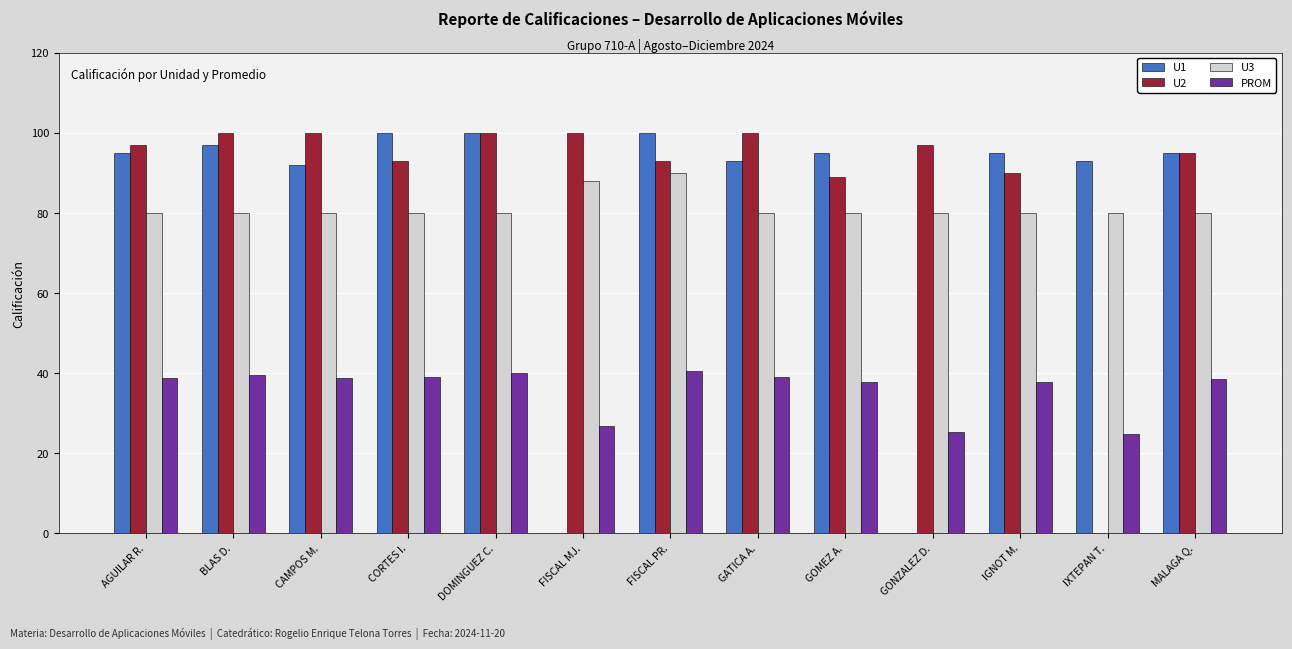

True or false: PROM has a value of 23.8 at MALAGA Q..

False